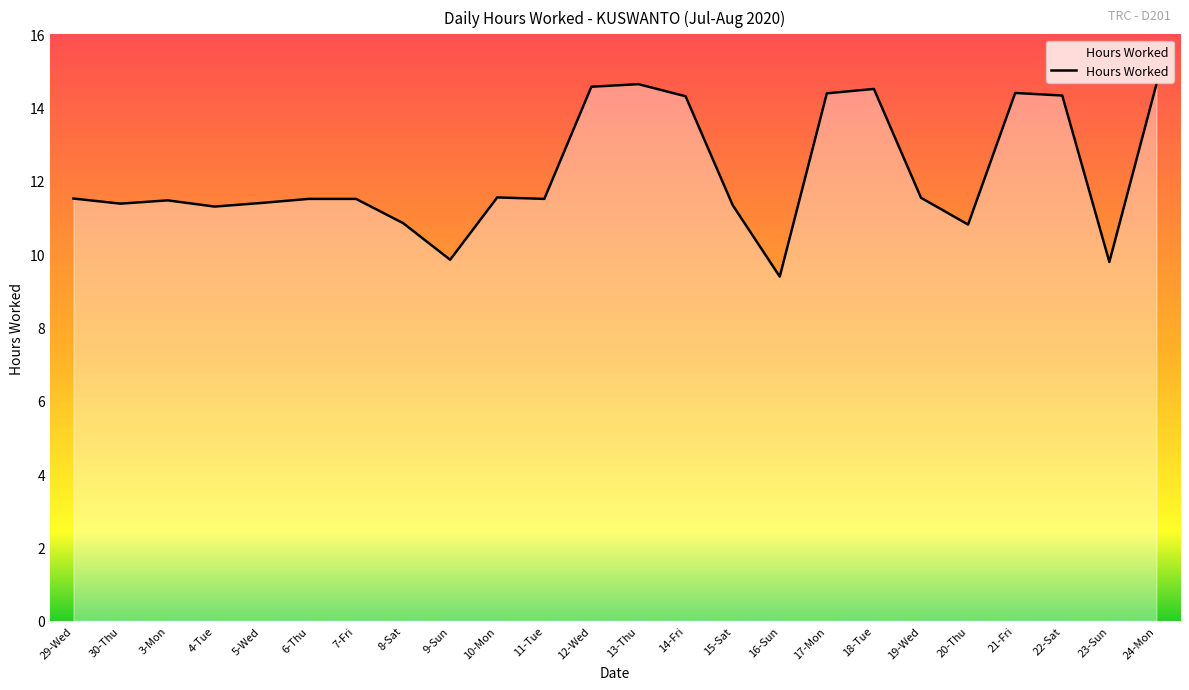

True or false: the data has more than 0 interior local peaks.

True